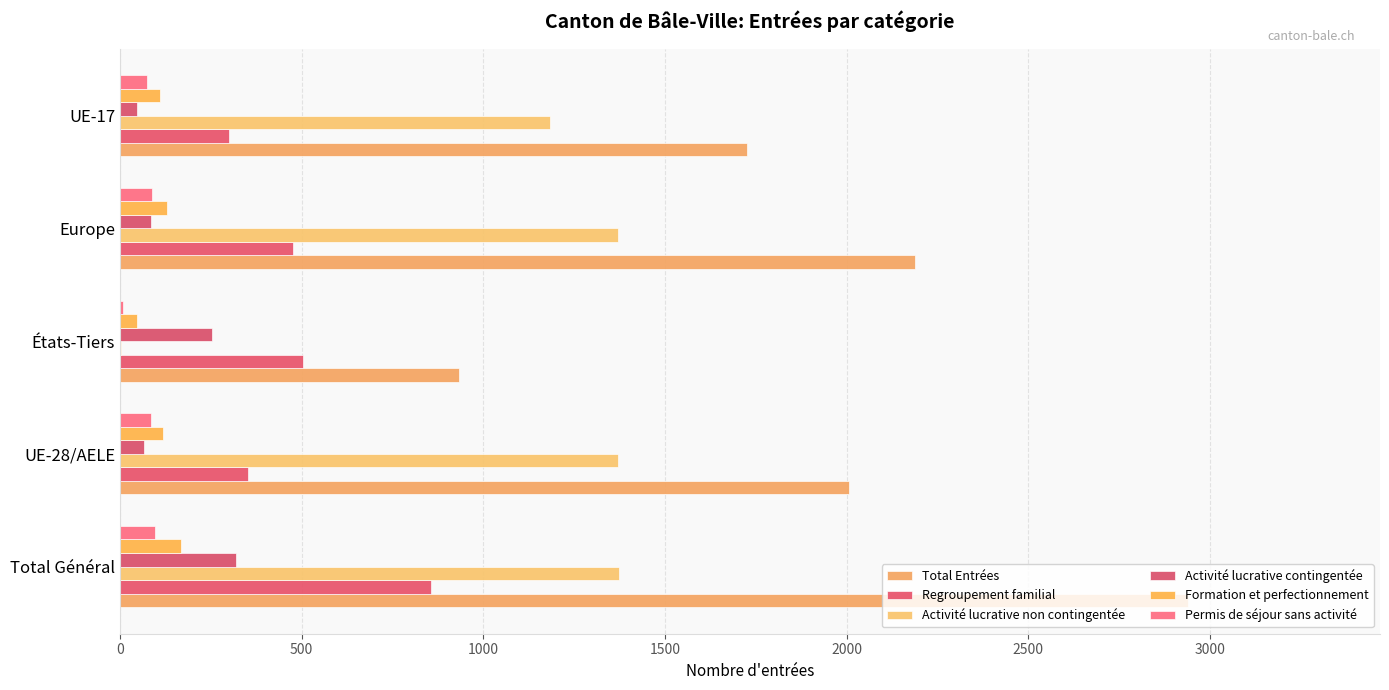

What are all the series names shown in the legend?

Total Entrées, Regroupement familial, Activité lucrative non contingentée, Activité lucrative contingentée, Formation et perfectionnement, Permis de séjour sans activité